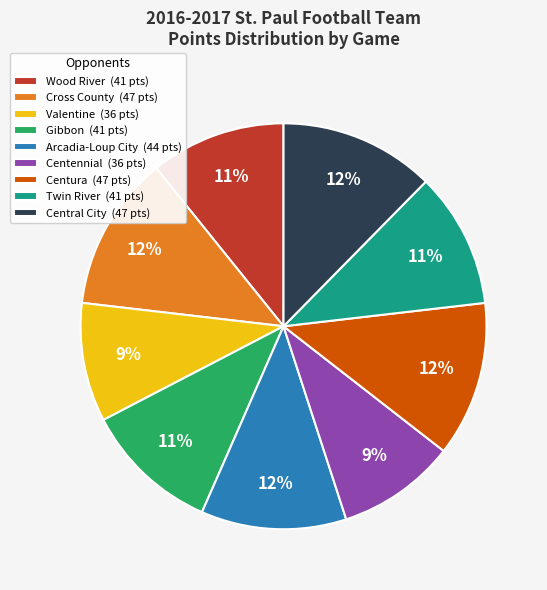

Is it true that Central City is 12% of the pie?

True